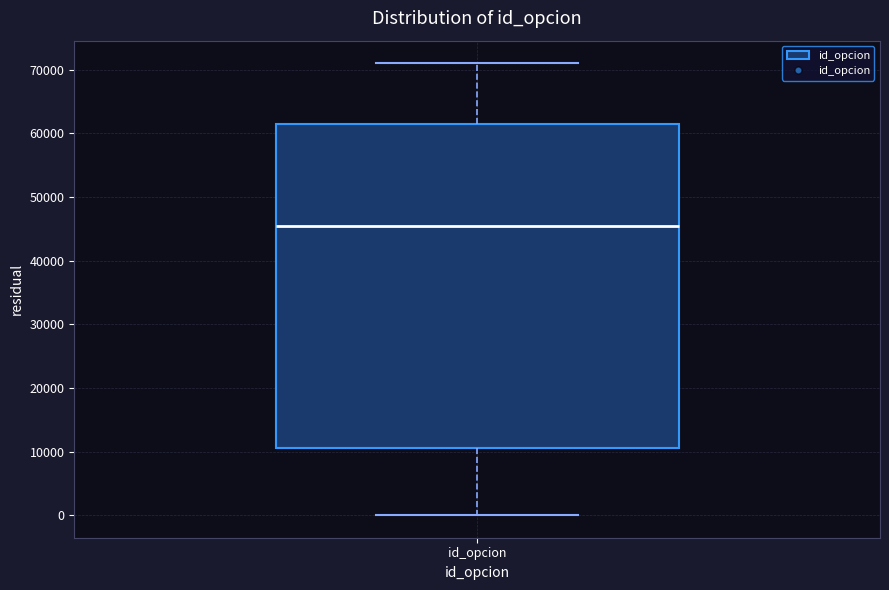

Read this box plot against the y-axis: the position of the median line, the range covered by the box, and the ends of both whiskers. The values are not printed on the chart, so give them approximately, as read against the axis.

median 45000, box 11000 to 61000, whiskers 0 to 71000